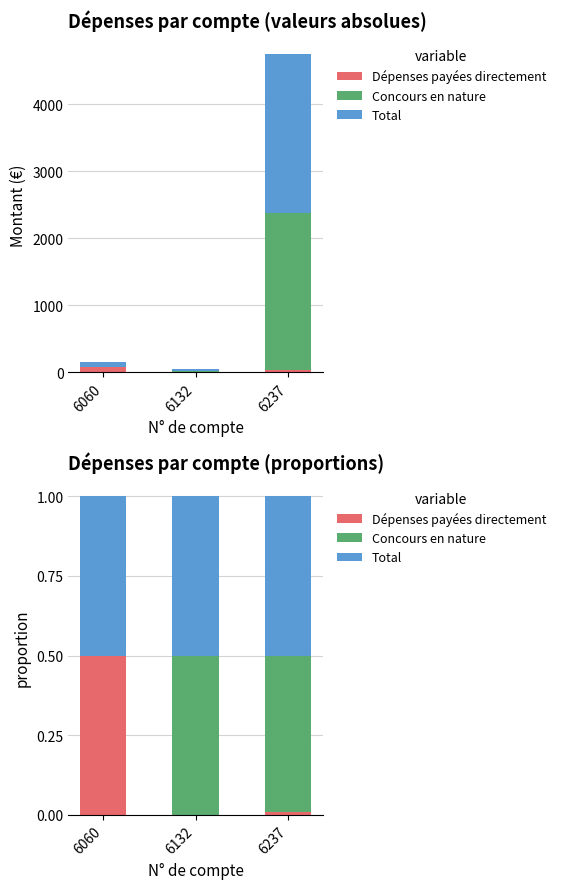

The Total series shows 0.8 at 6132. True or false?

False